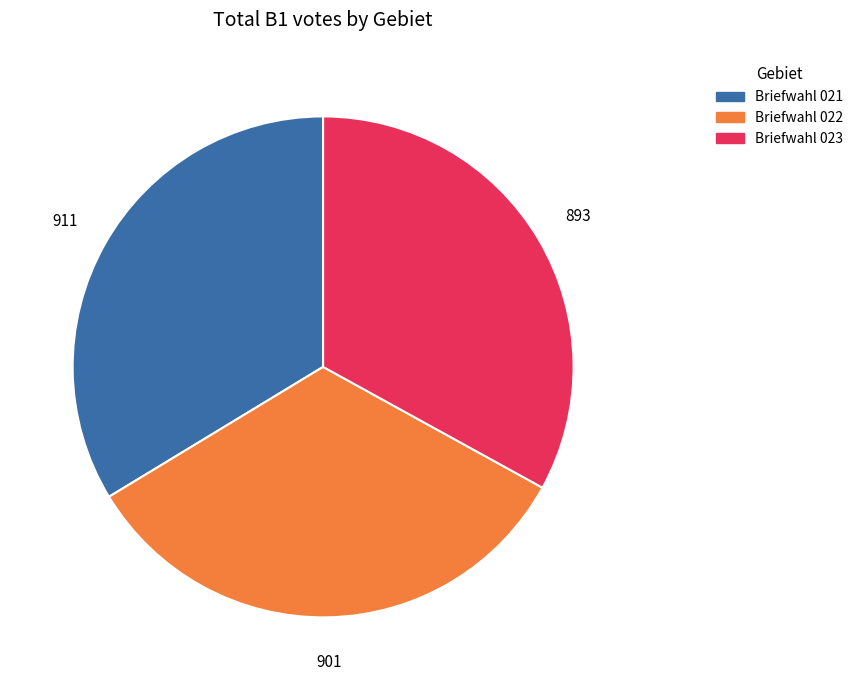

Is there any slice that represents more than half of the pie?

No